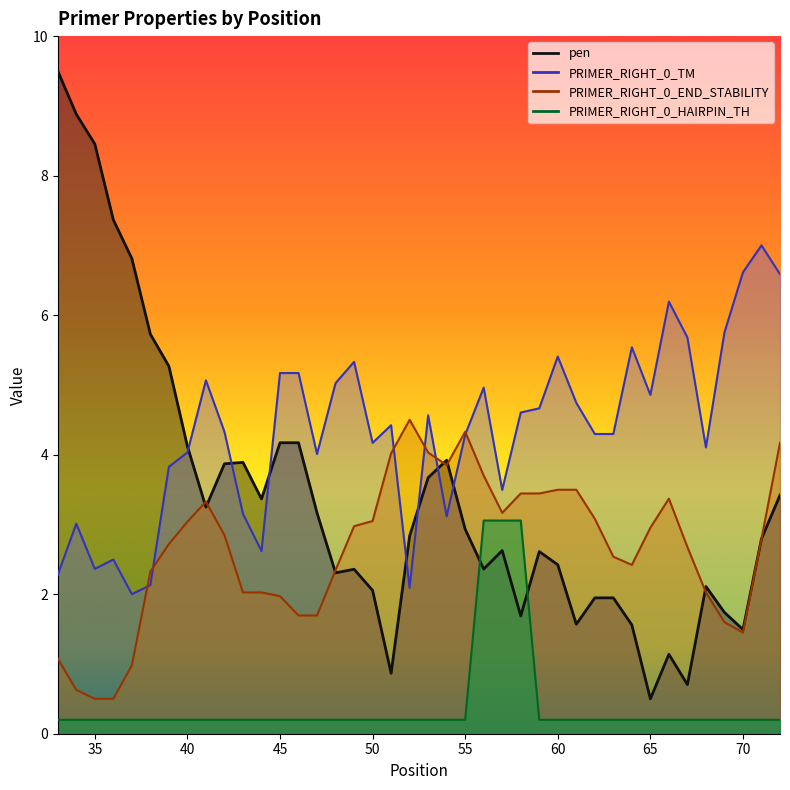

True or false: PRIMER_RIGHT_0_HAIRPIN_TH has more than 1 interior local peaks.

False